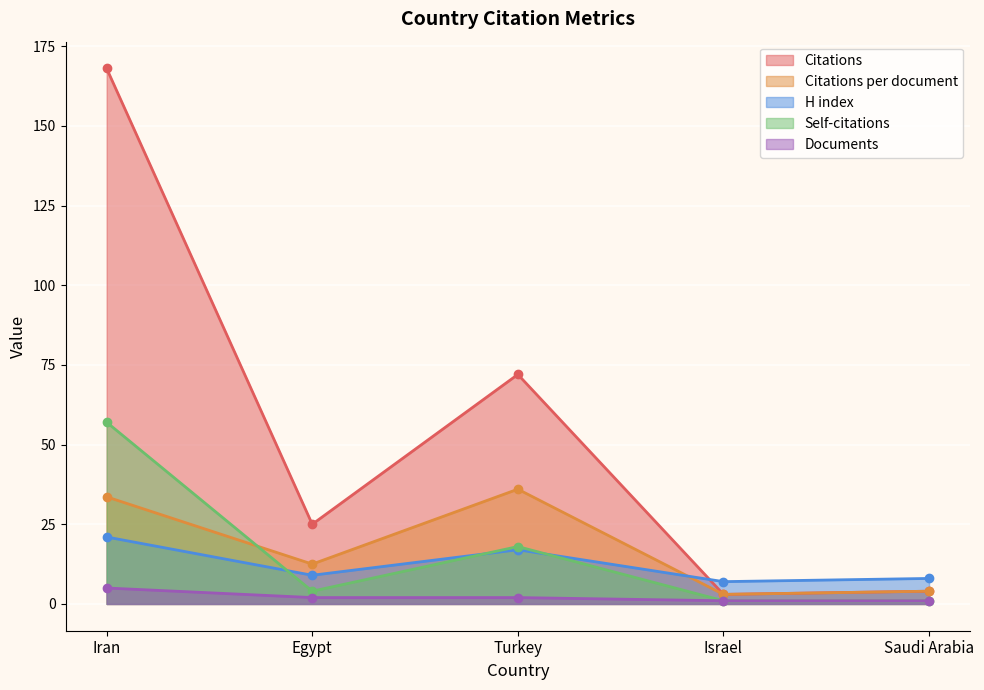

Is the value of Self-citations at Saudi Arabia greater than the value of Citations at Turkey?

No